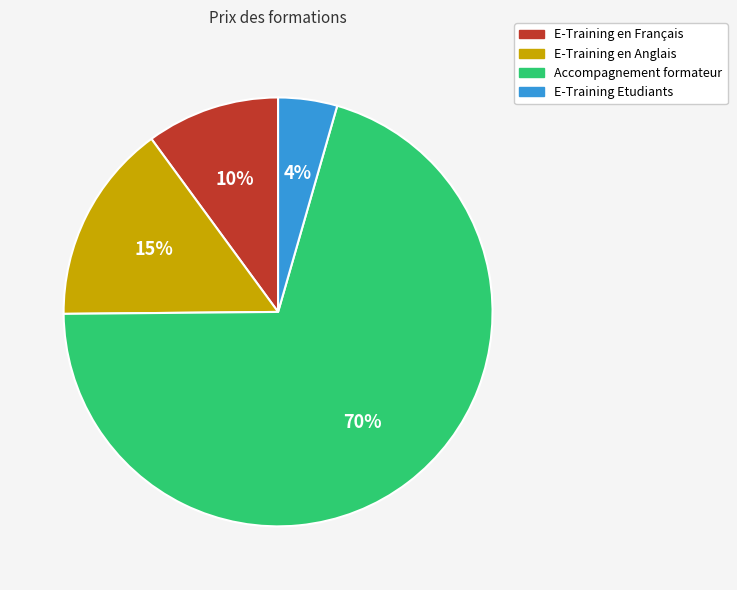

What is the largest slice in the pie chart?

Accompagnement formateur